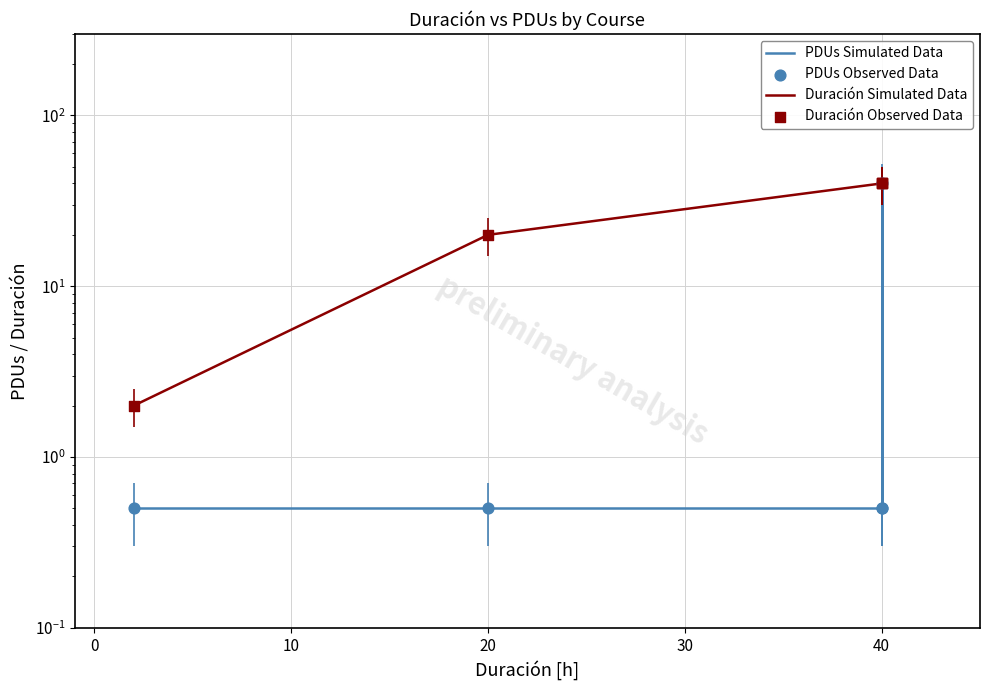

Which series has the widest spread of Y values?

PDUs Simulated Data